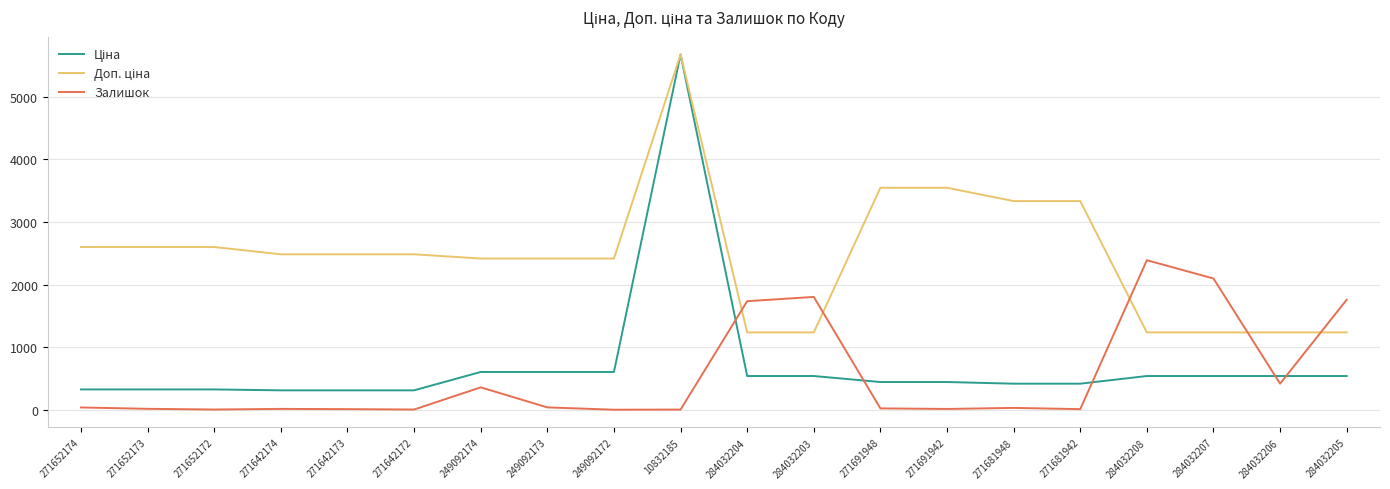

The Залишок series shows 1757.0 at 284032205. True or false?

True